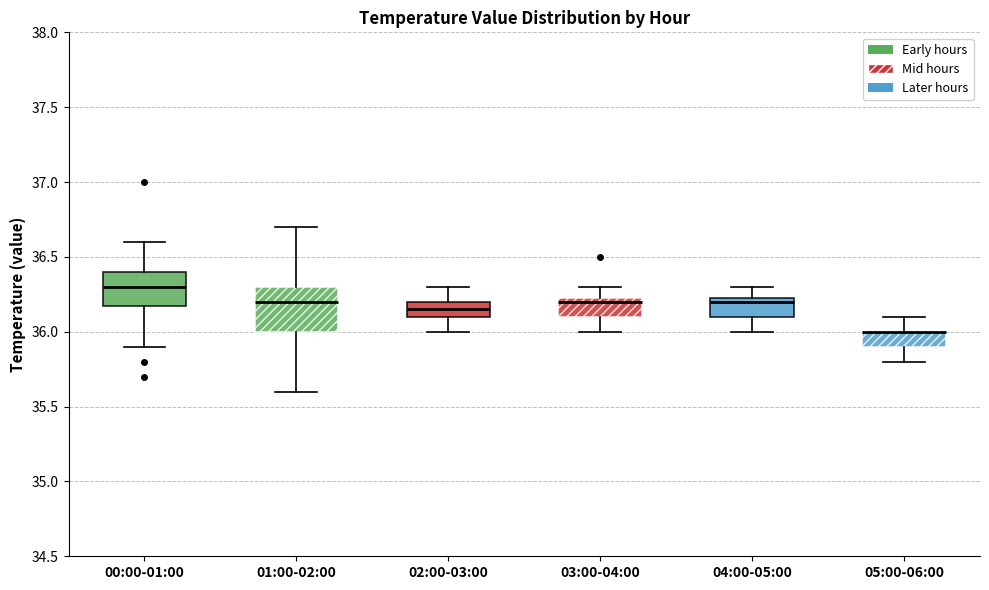

Which box is the tallest, from its lower edge to its upper edge?

01:00-02:00